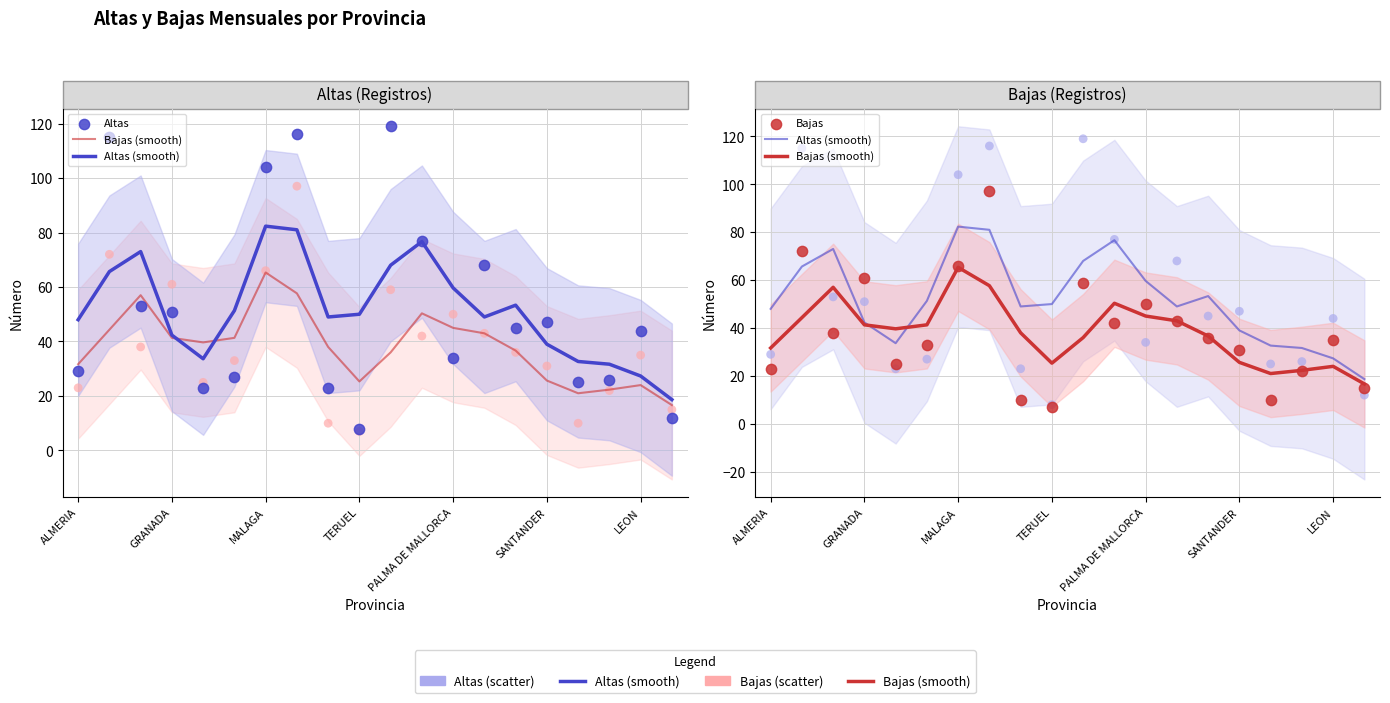

What are all the series names shown in the legend?

Bajas (smooth), Altas (smooth), Altas, Bajas